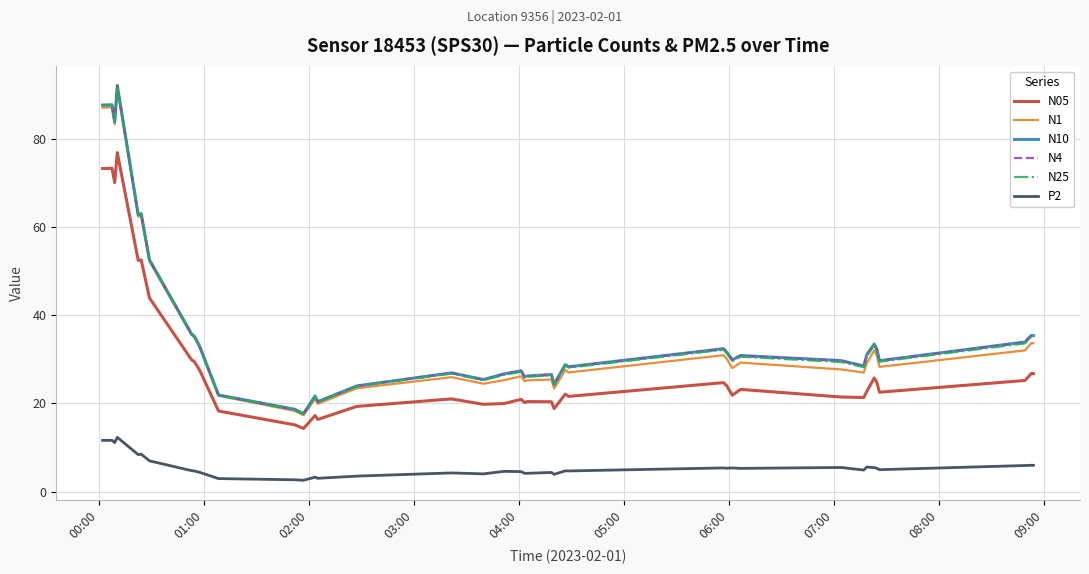

True or false: N1 and P2 intersect in this chart.

False